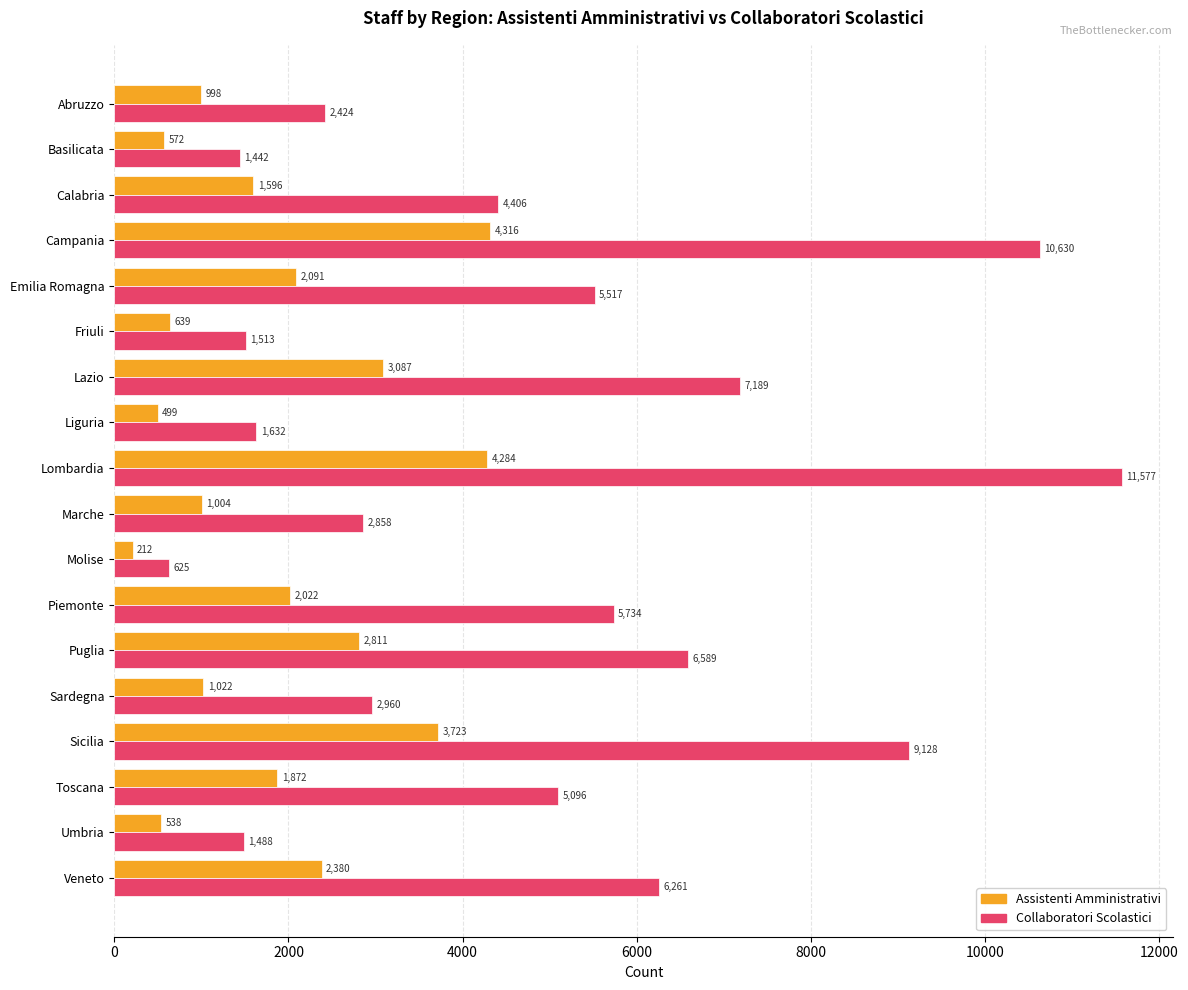

Which series has the largest total across all categories?

Collaboratori Scolastici